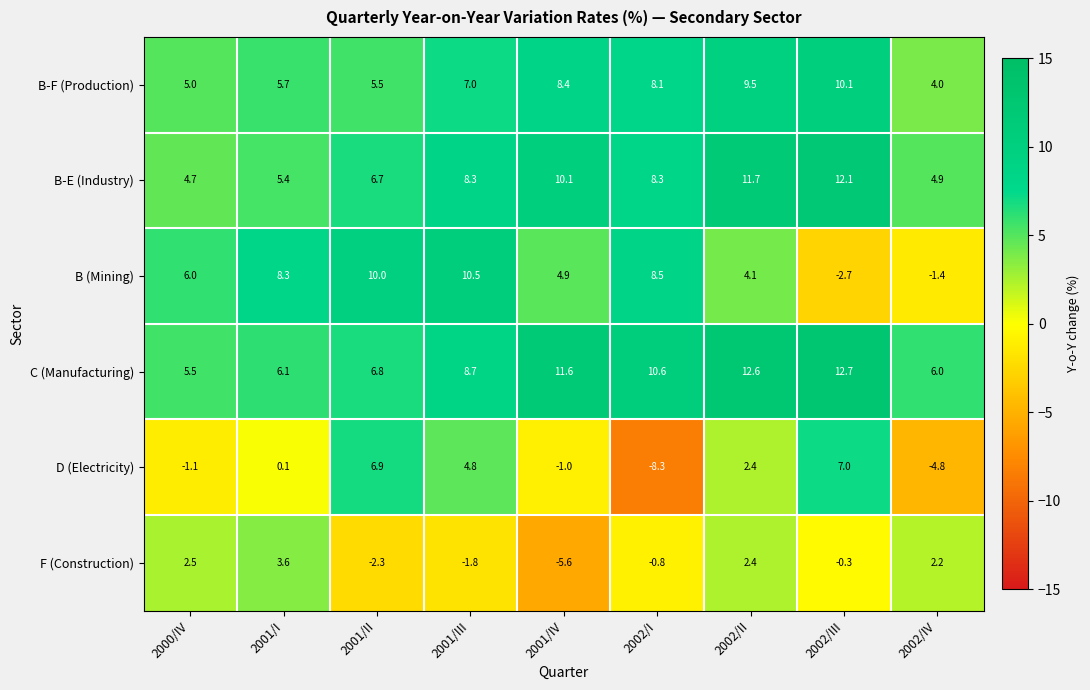

The B-E (Industry) series shows 5.4 at 2001/I. True or false?

True